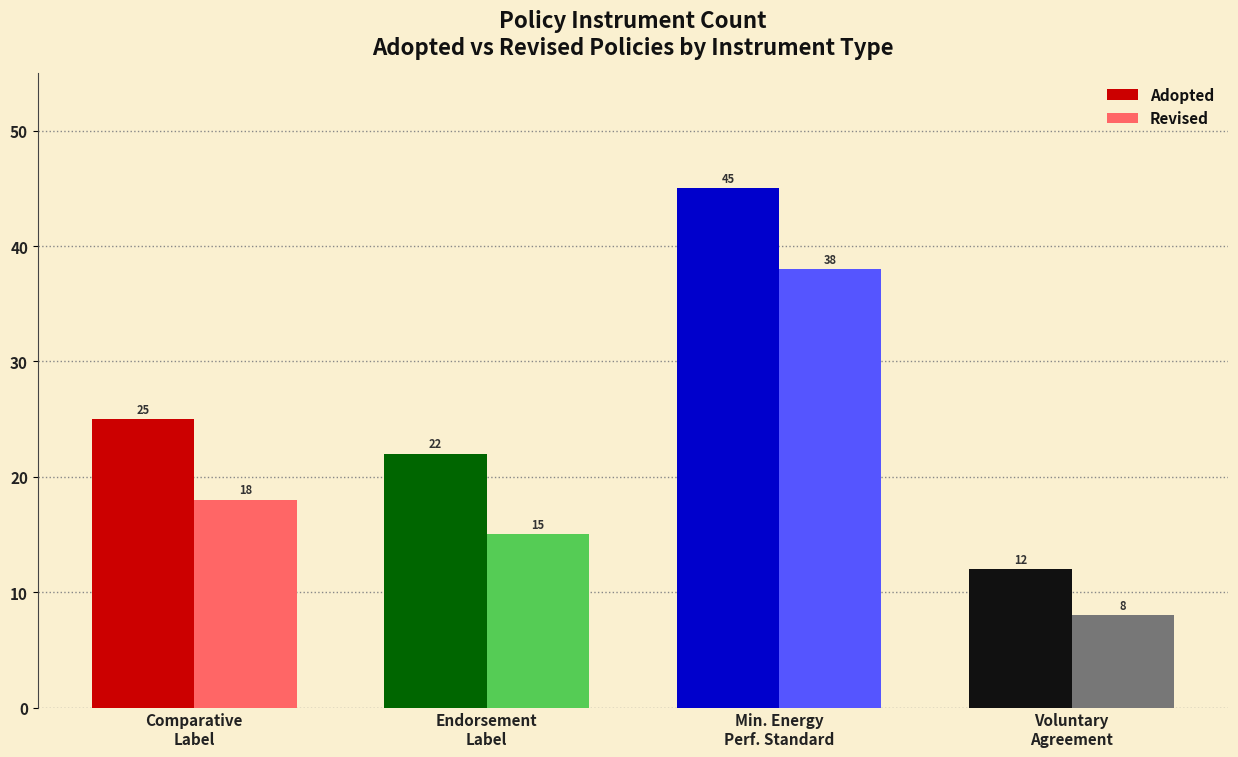

At Endorsement
Label, list the series in order from largest to smallest.

Adopted, Revised